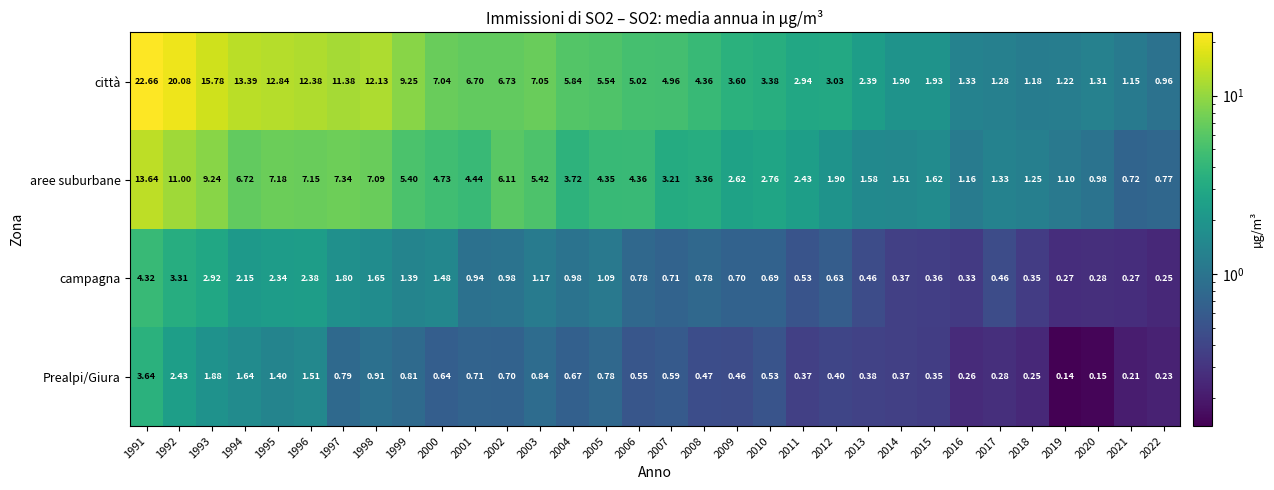

Which series has the largest total across all categories?

città